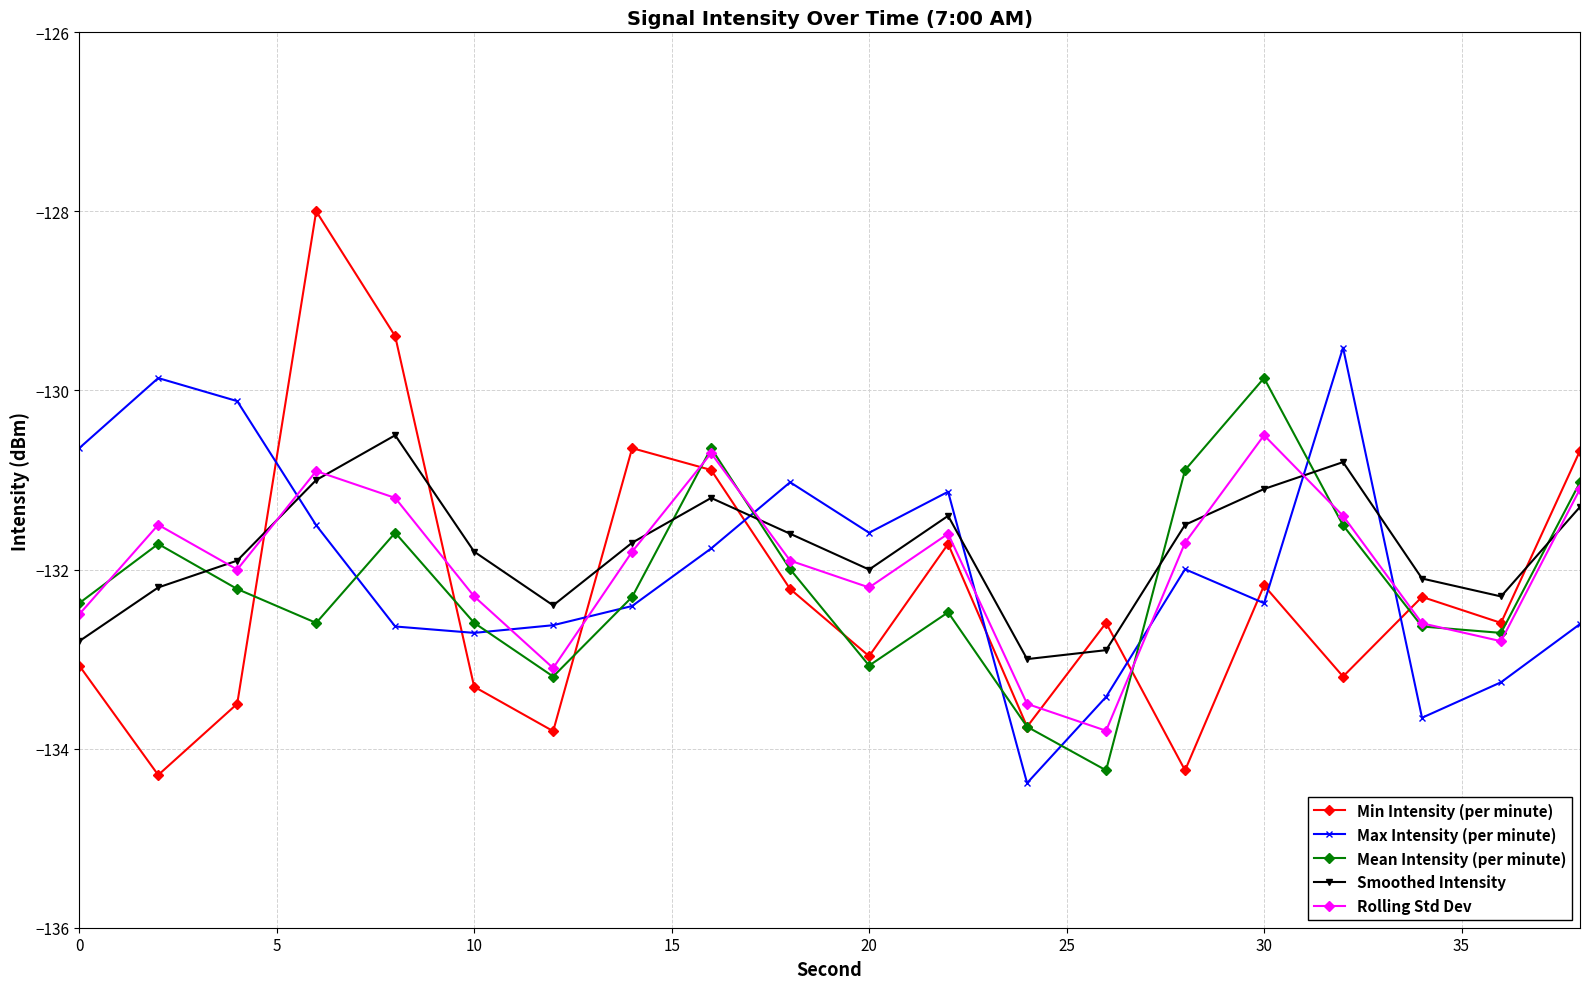

What is the highest value of the Rolling Std Dev series?

-130.5